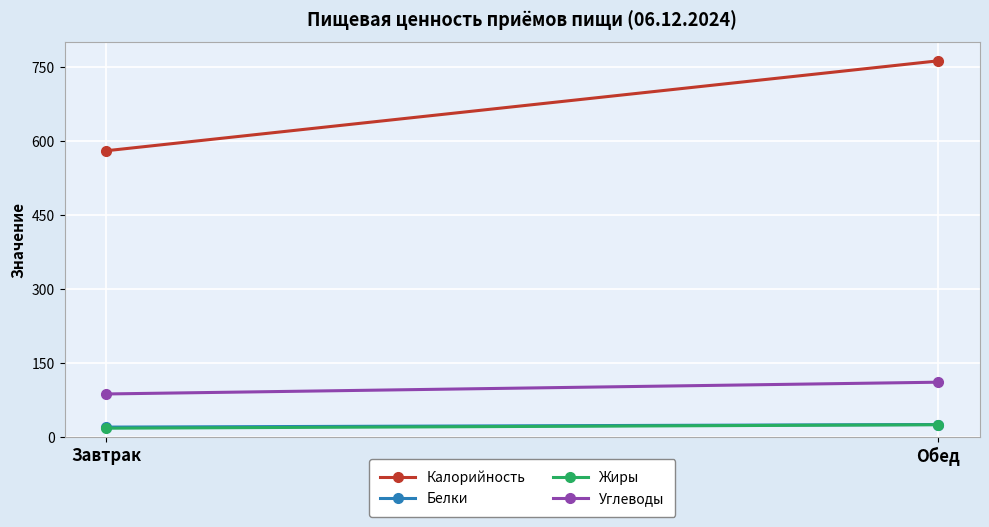

What position from the left is Обед?

2